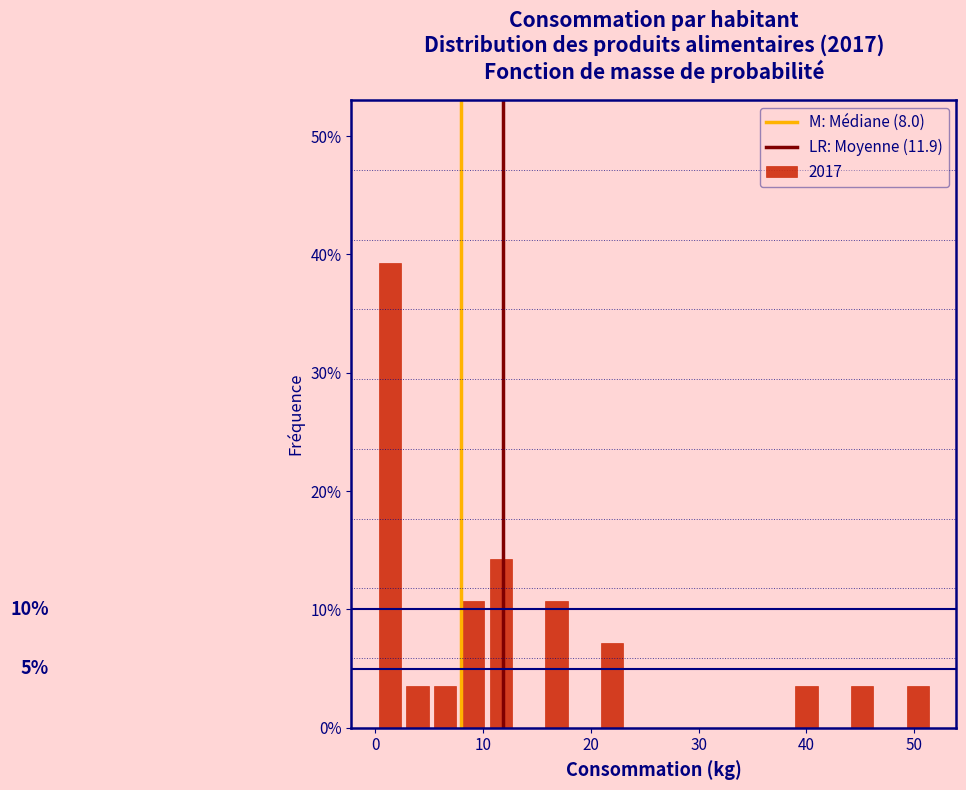

Around what value on the x-axis is the tallest bar? Give the approximate position of its centre, as read against the axis.

1